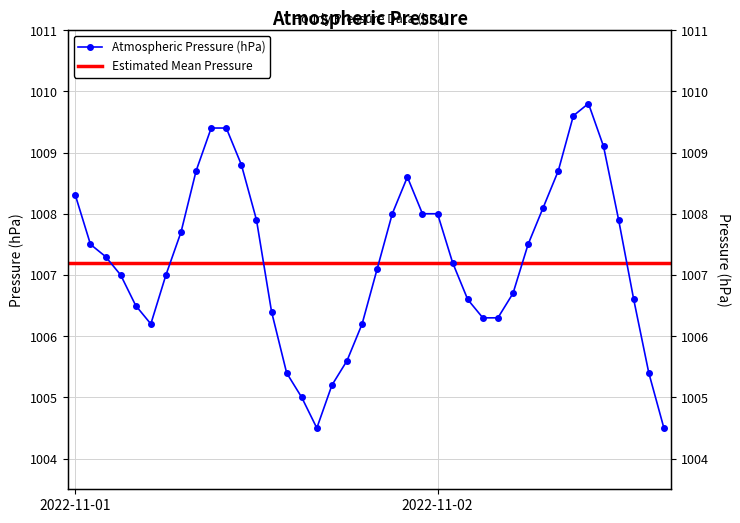

What is the greatest value displayed?

1009.8